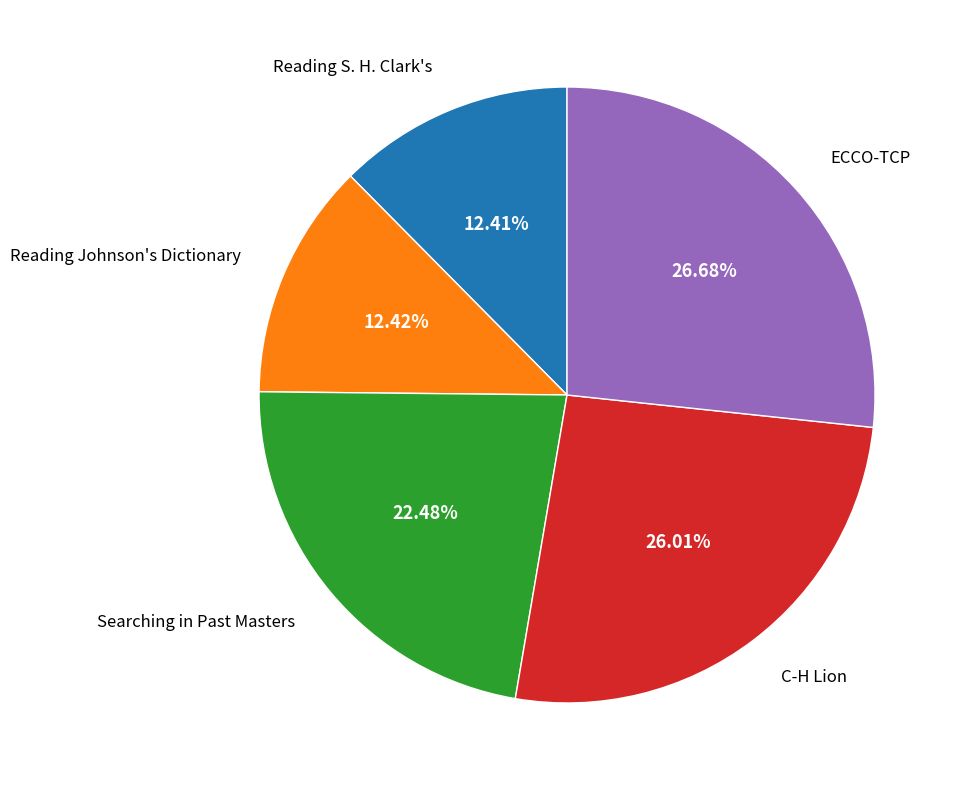

How much of the chart is everything except ECCO-TCP?

73.3%